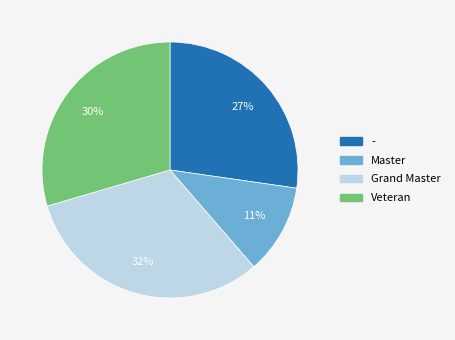

Do Grand Master and - together represent more than half of the pie?

Yes